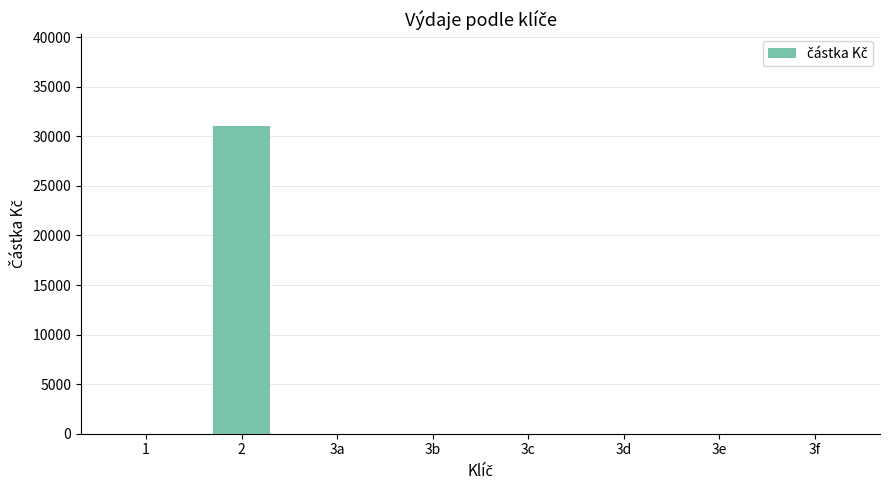

Are the bars grouped side by side (vs. stacked)?

No